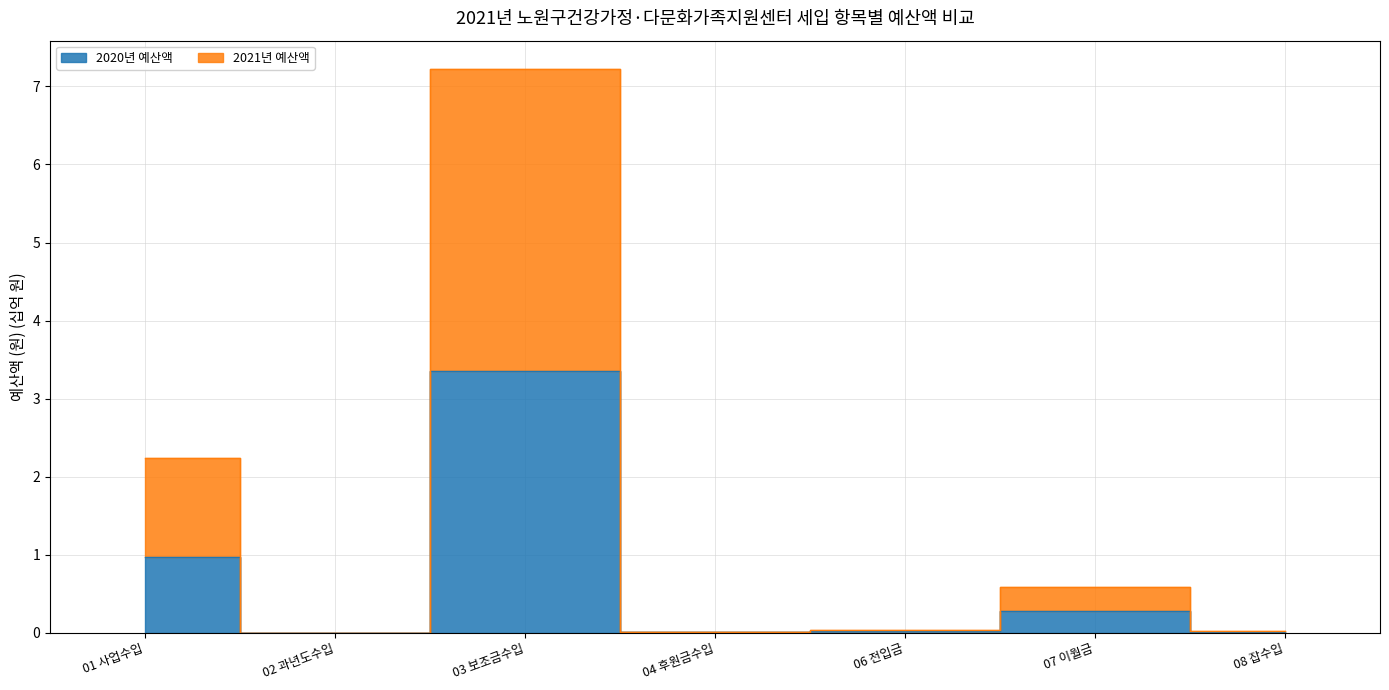

Is the value of 2020년 예산액 at 07 이월금 greater than the value of 2021년 예산액 at 02 과년도수입?

Yes